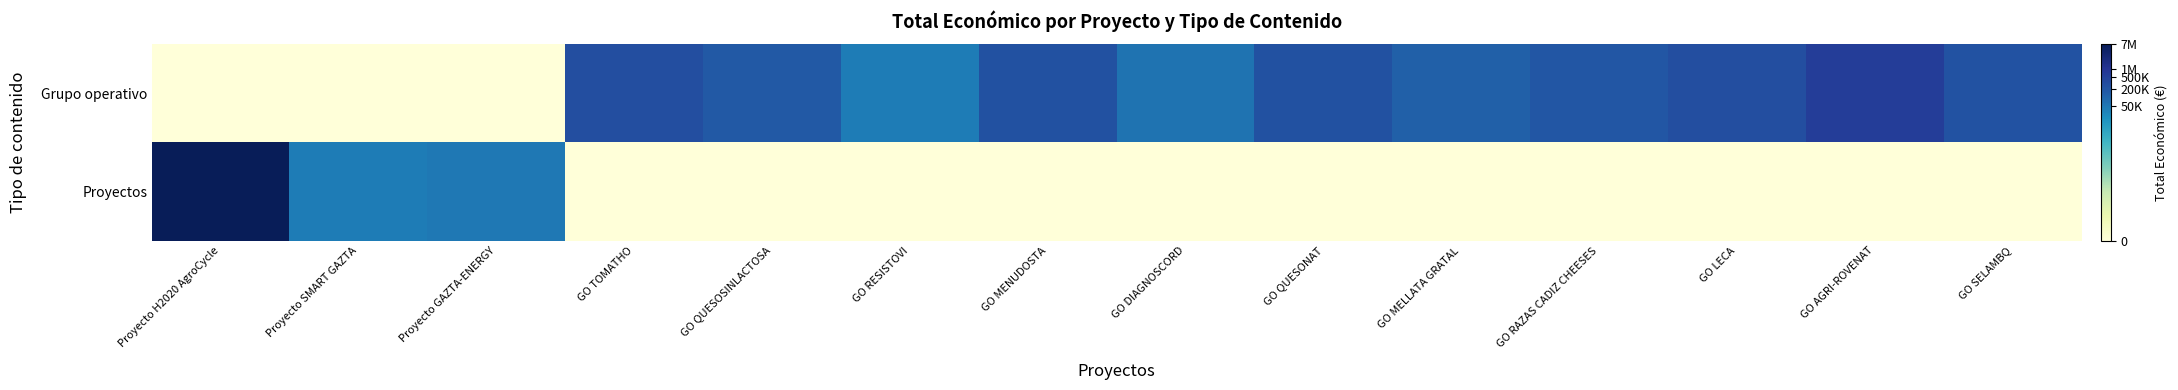

How many series are shown in this chart?

2